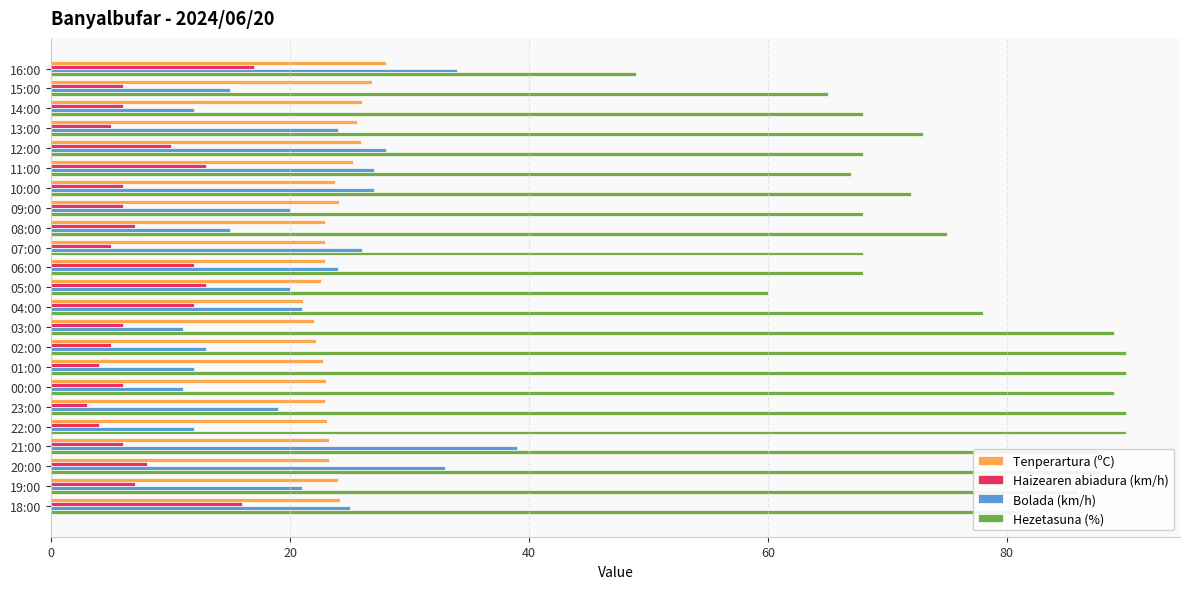

What is the sum of all Haizearen abiadura (km/h) values?

183.0